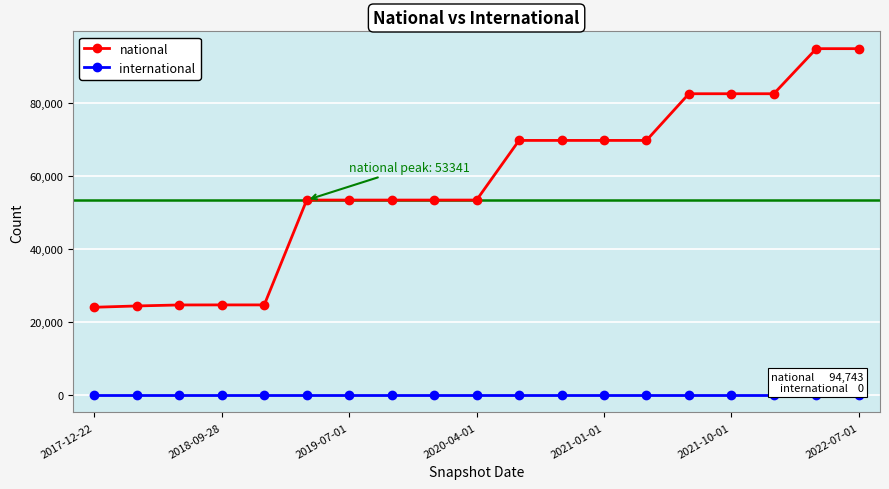

List the series in order of their peak value, highest first.

national, international